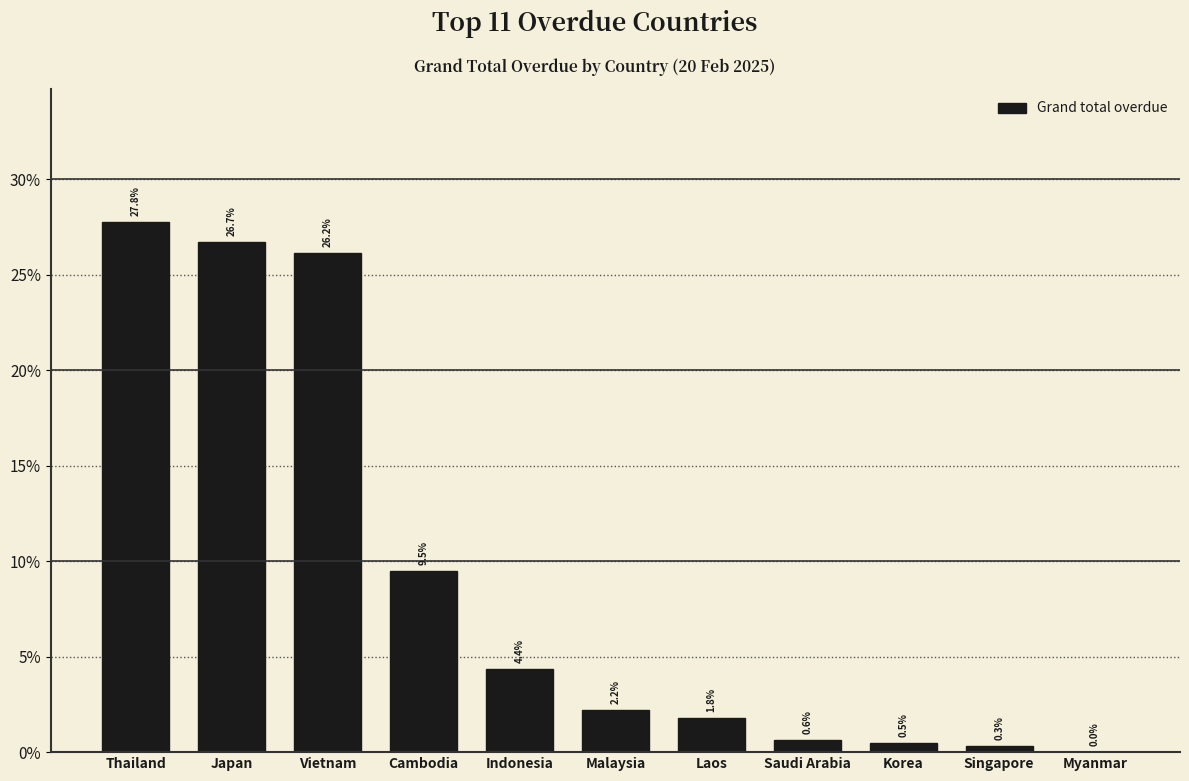

Reading left to right, transcribe all the data shown in this chart.

Thailand=27.8	Japan=26.7	Vietnam=26.2	Cambodia=9.5	Indonesia=4.4	Malaysia=2.2	Laos=1.8	Saudi Arabia=0.6	Korea=0.5	Singapore=0.3	Myanmar=0.0